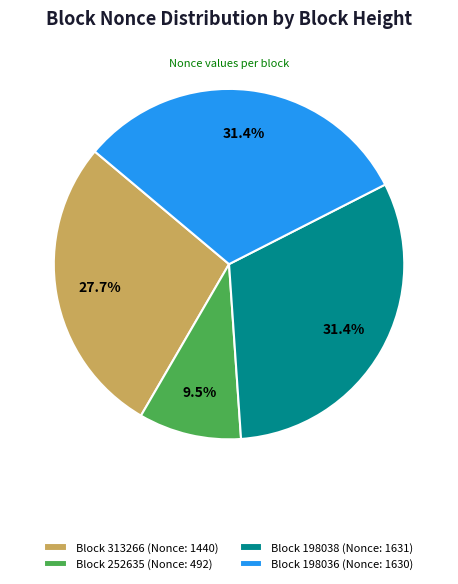

Which category has the smallest portion of the pie?

Block 252635 (Nonce: 492)